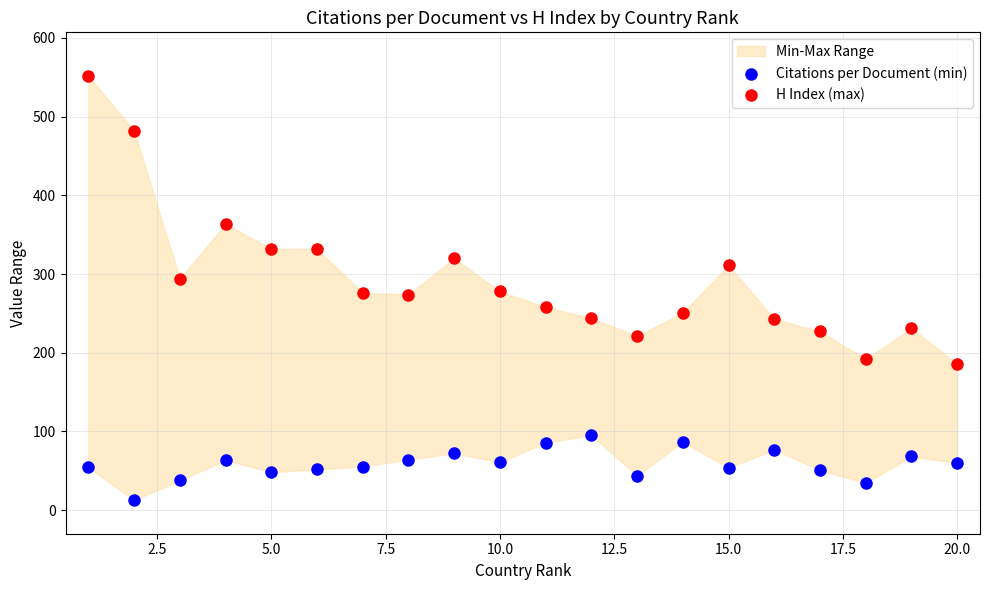

Across all data points, what is the range of X values (max minus min)?

19.0